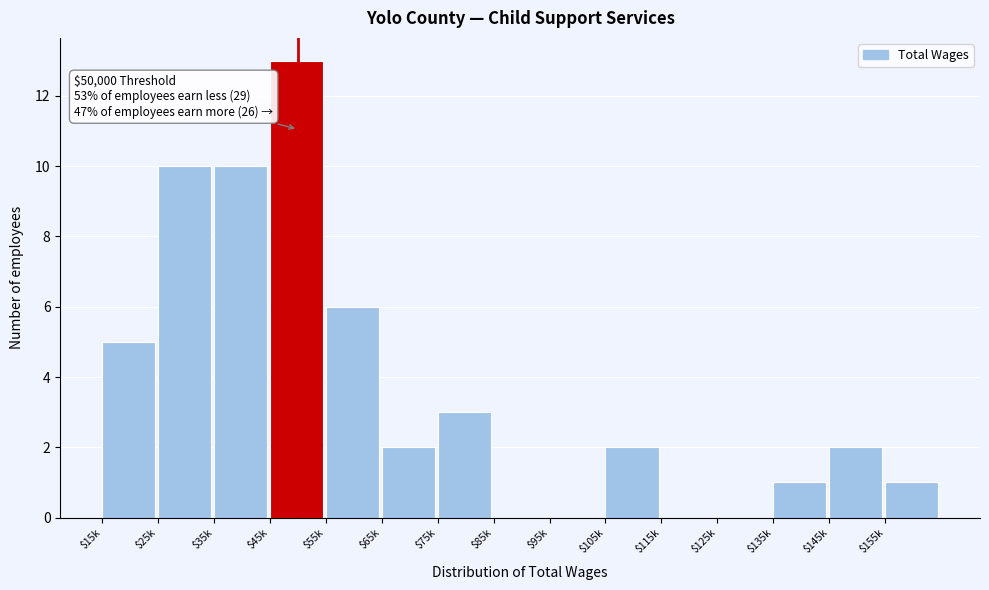

The chart shows a value of 5 at $95k. True or false?

False